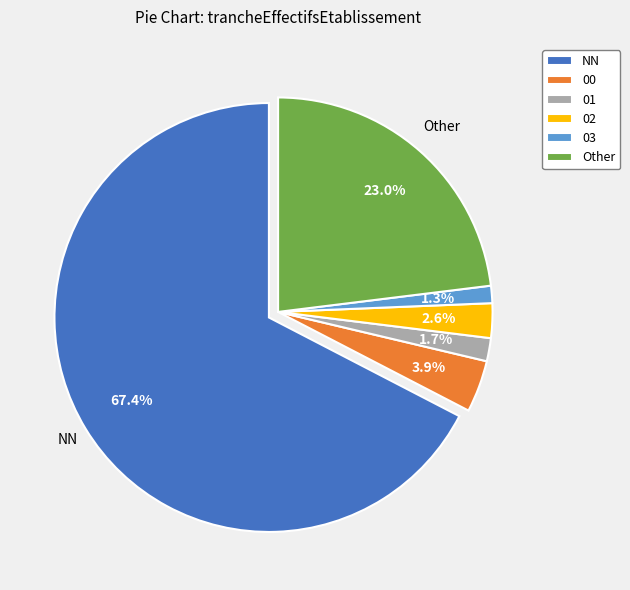

Approximately how many times larger is the value at NN compared to Other?

2.9